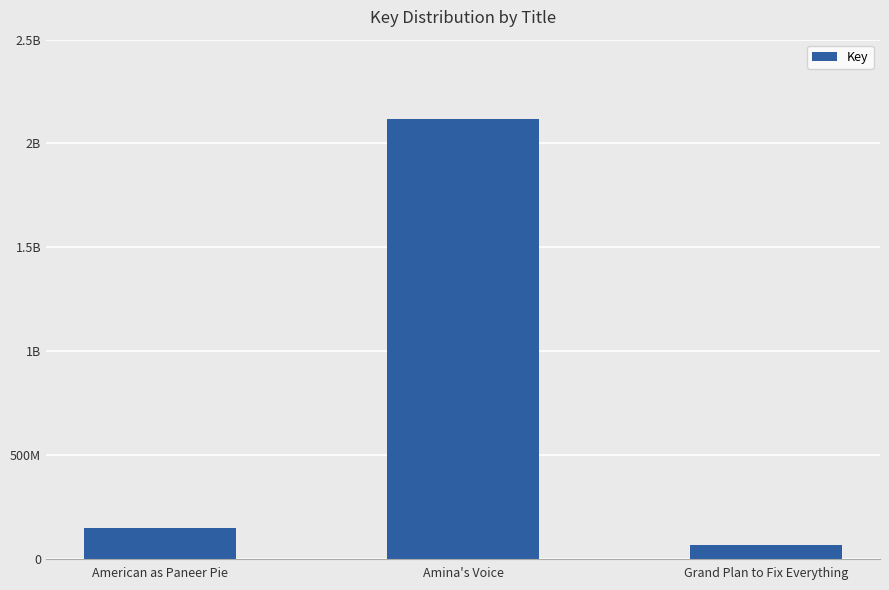

What is the ratio of the value at Grand Plan to Fix Everything to the value at American as Paneer Pie?

0.4